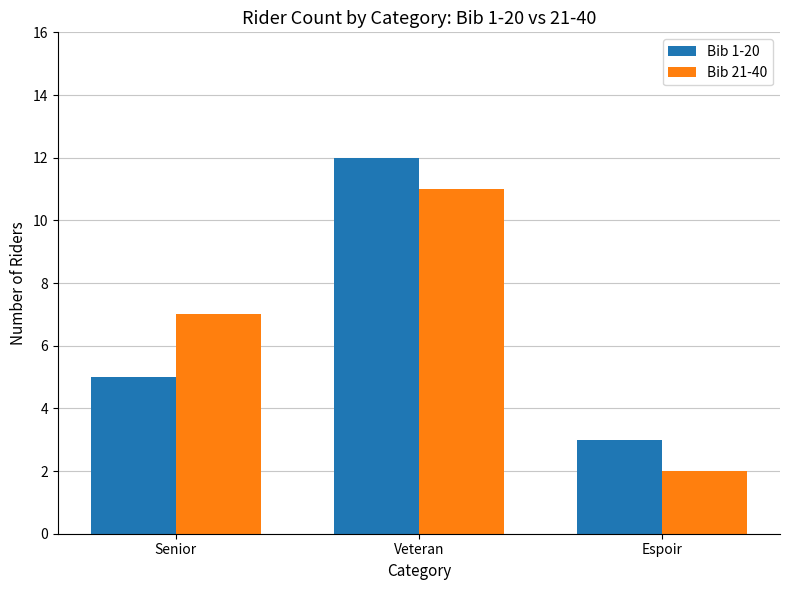

Between Senior and Espoir, which series saw the biggest shift?

Bib 21-40